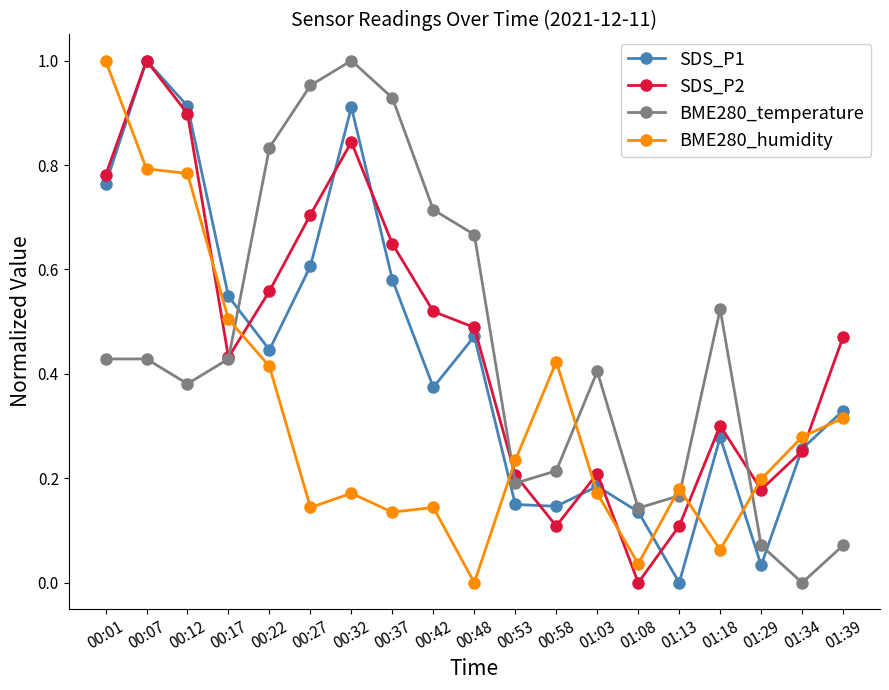

Between 00:48 and 01:34, which series saw the biggest shift?

BME280_temperature